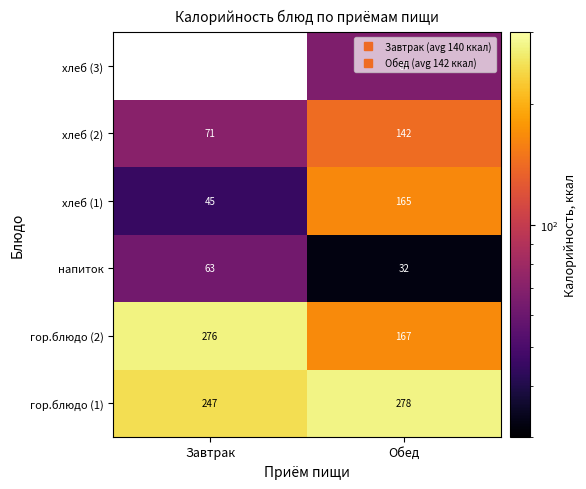

What is the approximate value of хлеб (2) at Завтрак?

71.0